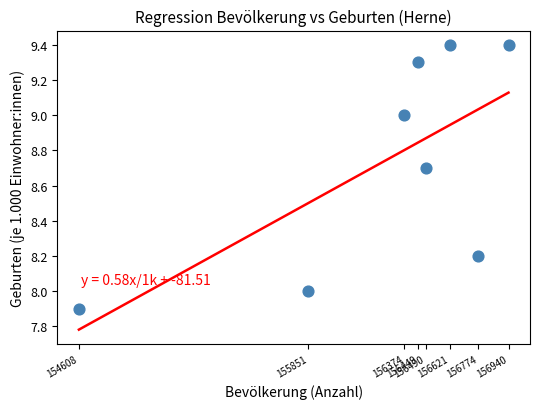

What is the range of Y values (max minus min)?

1.5